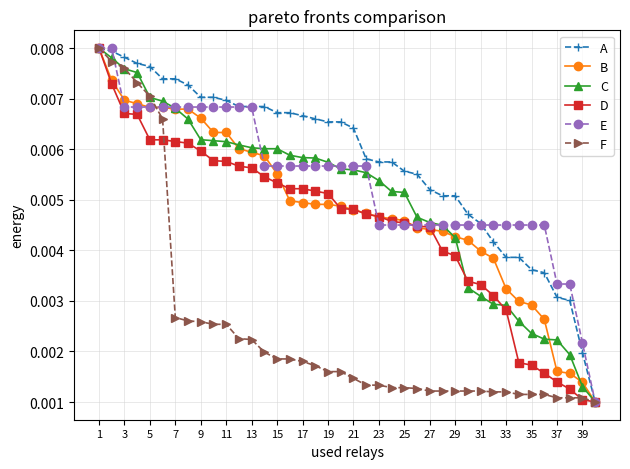

Which series has the largest total across all categories?

A